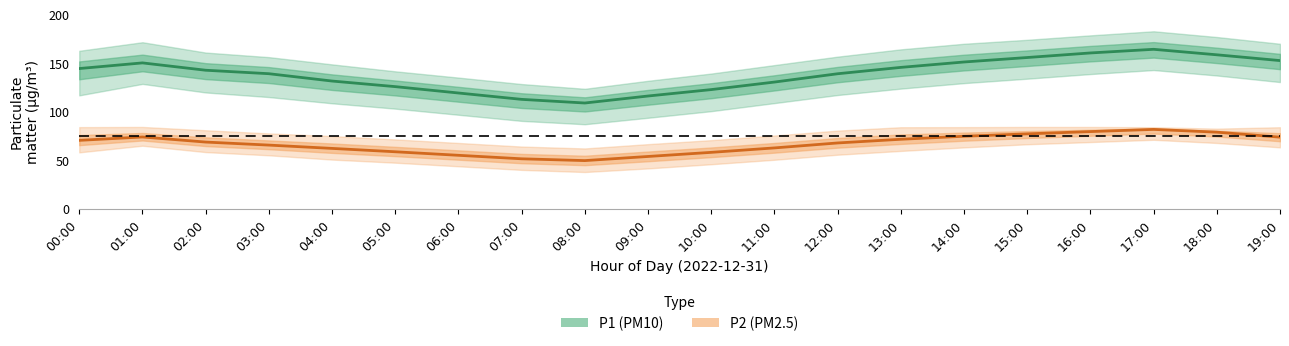

Count the number of data series in this chart.

2